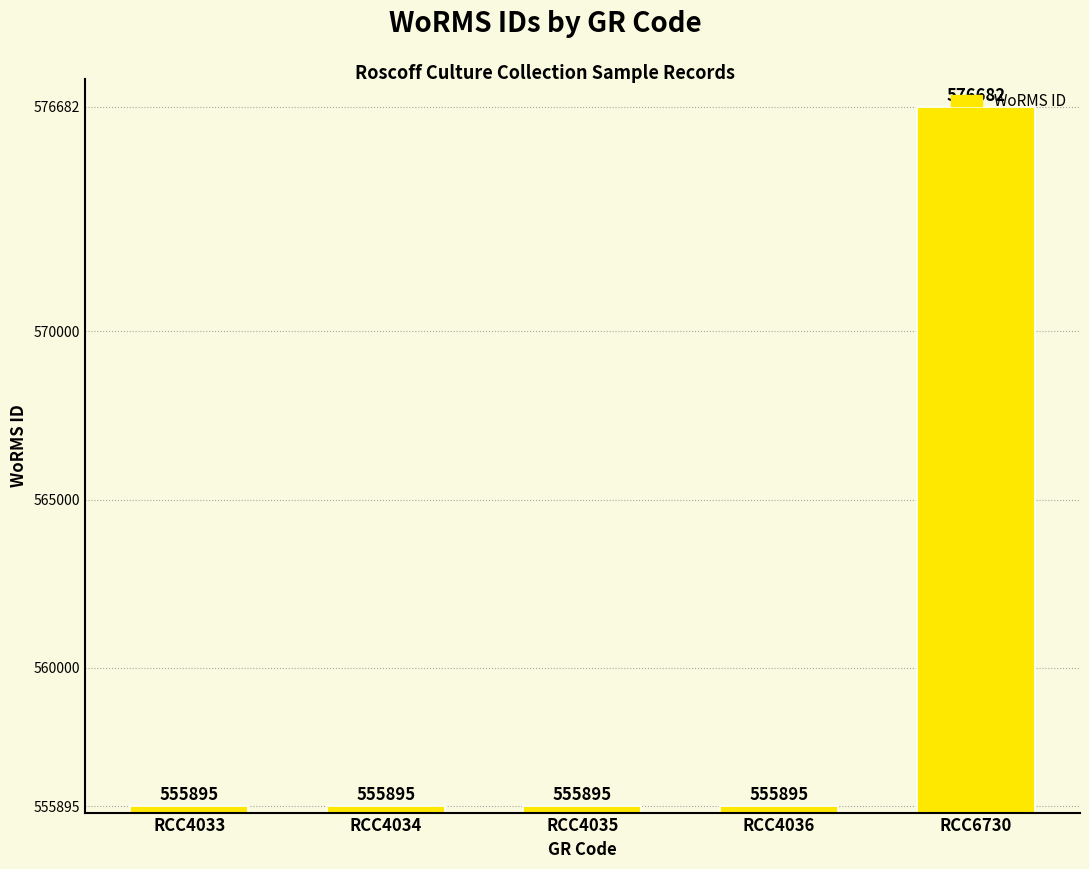

Read the value at RCC4035, to the nearest 10.

555900